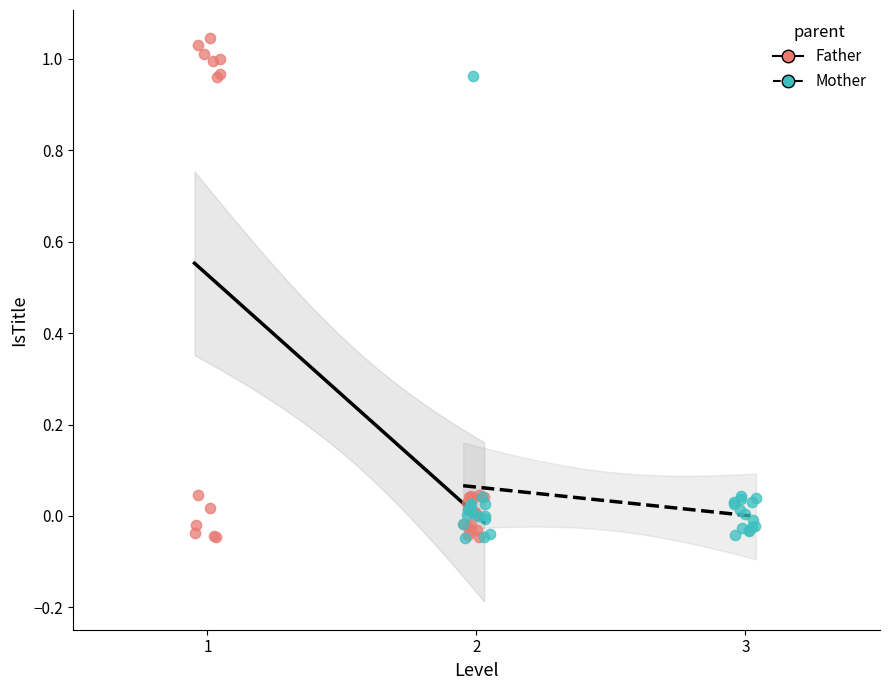

Which series has the largest Y range (max minus min)?

Father